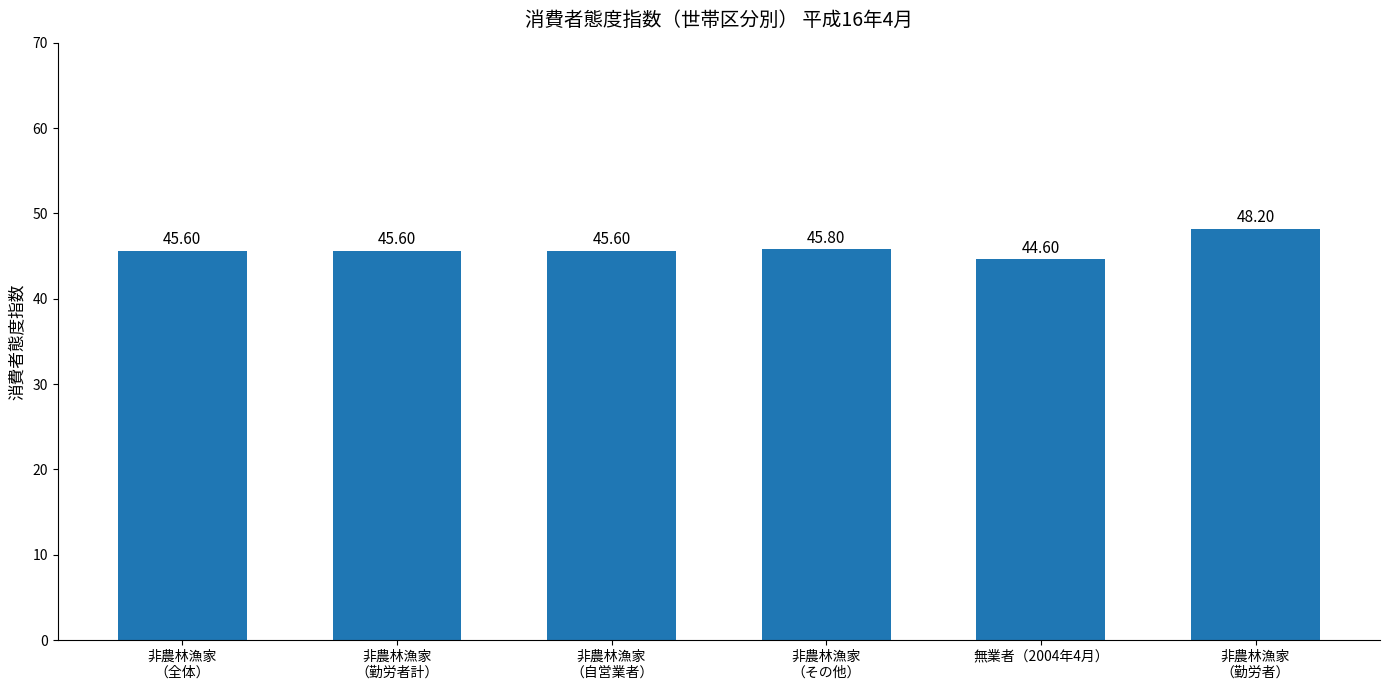

Is it true that the value at 非農林漁家
（全体） is 75.1?

False